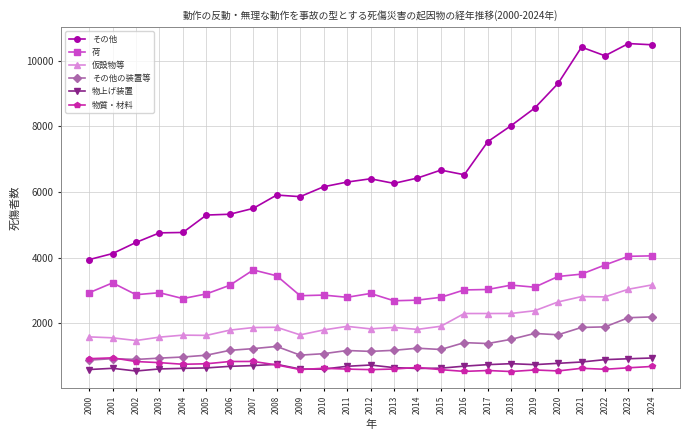

Which series has the largest range (max minus min)?

その他